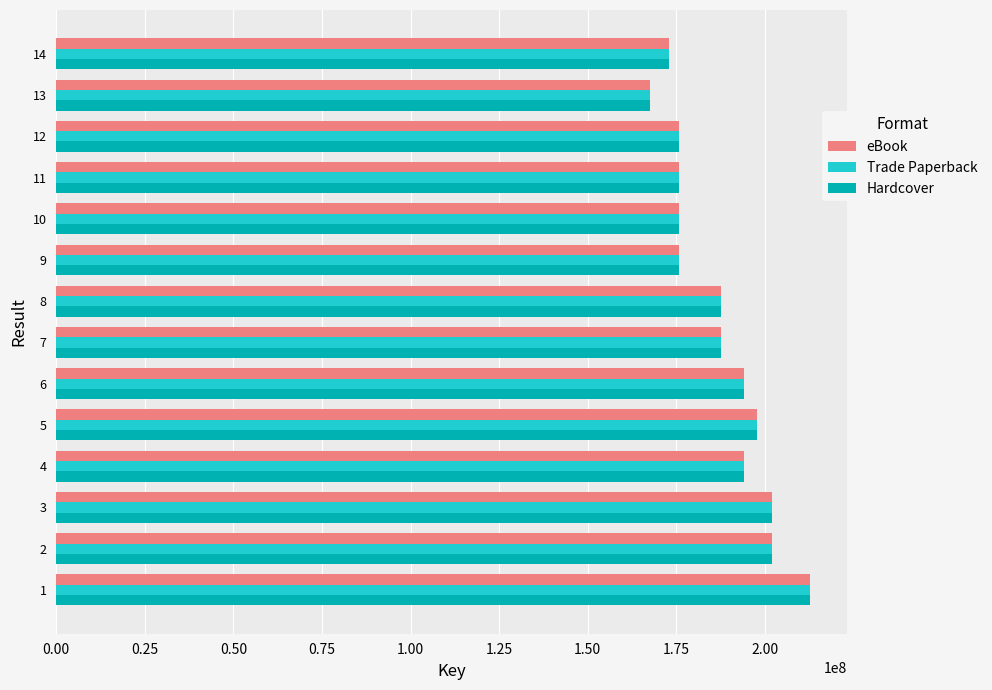

What are all the series names shown in the legend?

eBook, Trade Paperback, Hardcover